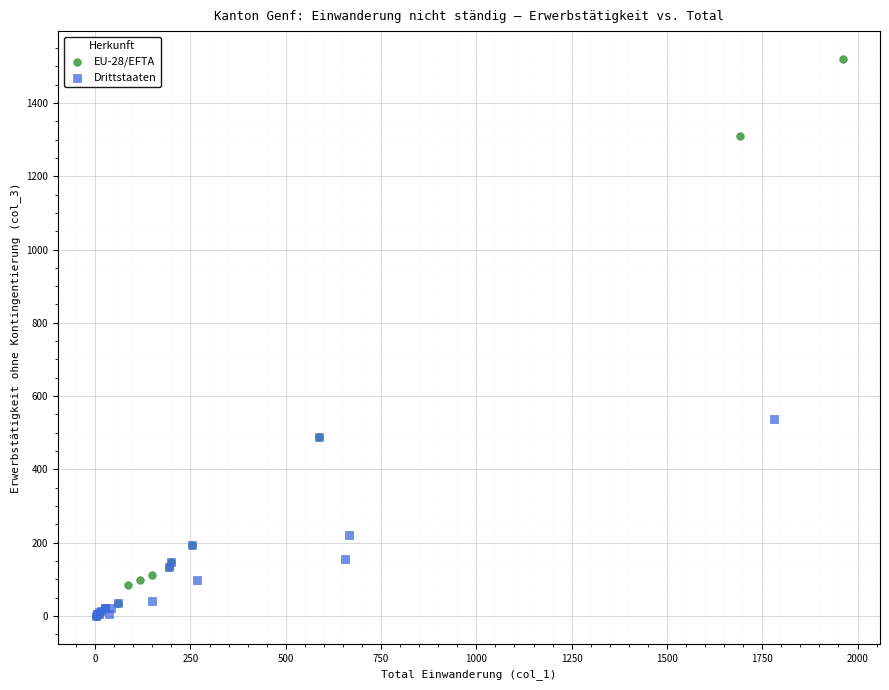

Which series has the largest Y range (max minus min)?

EU-28/EFTA